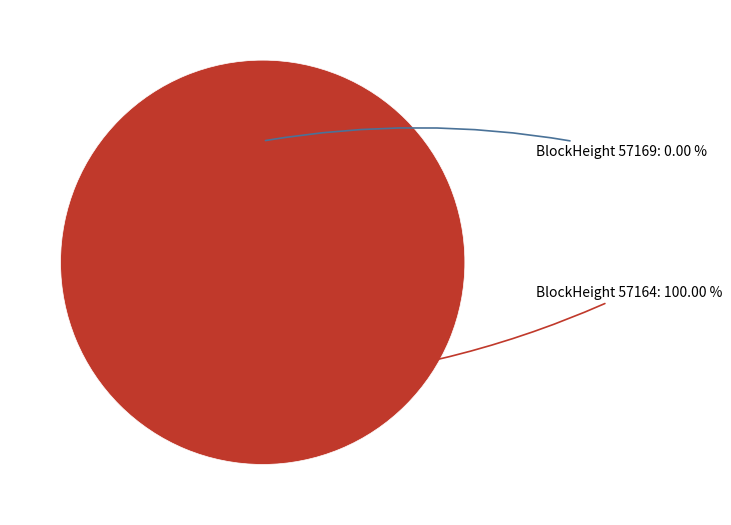

What is the majority slice?

57164